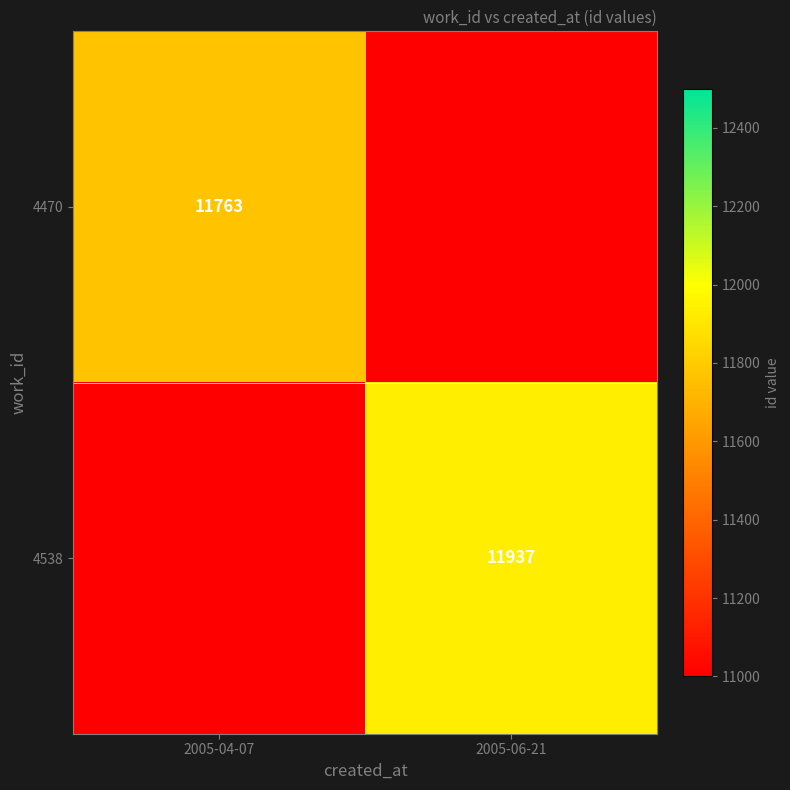

True or false: 4538 has a value of 11937 at 2005-06-21.

True